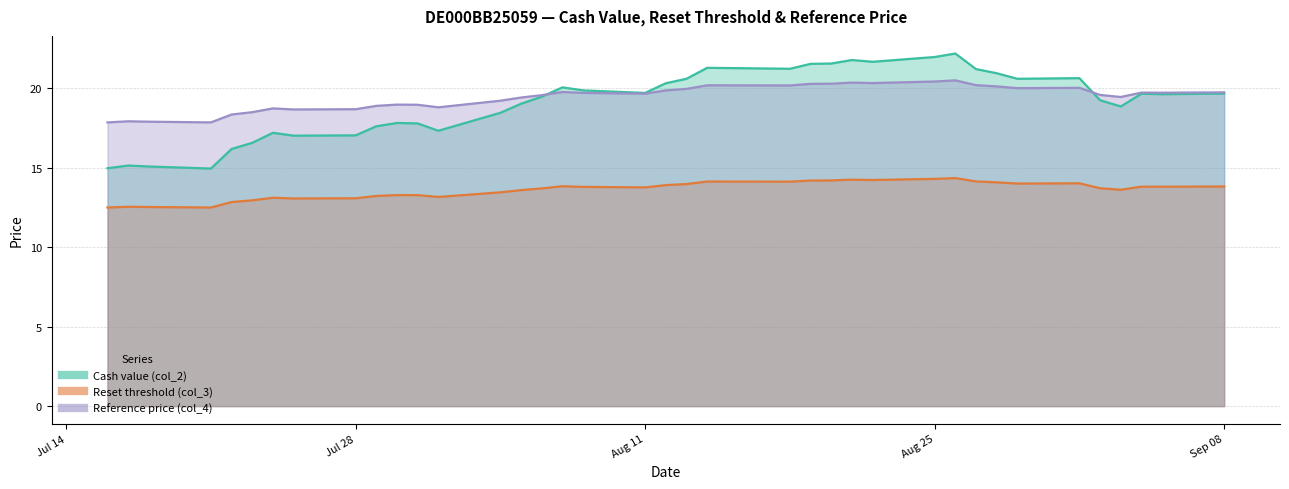

Between 2025-09-08 and 2025-09-05, which is larger?

2025-09-08